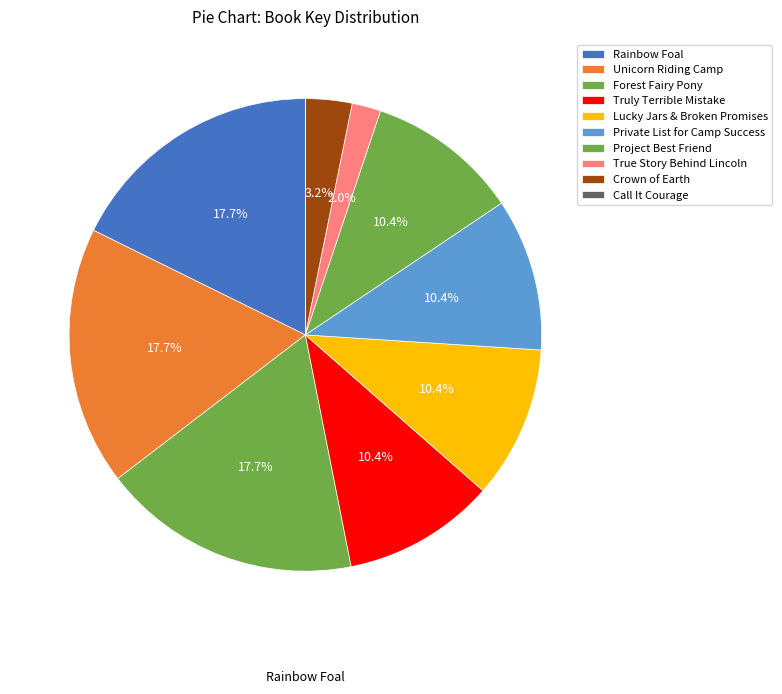

To the nearest percent, what is the difference between the largest and smallest slice percentages?

18%